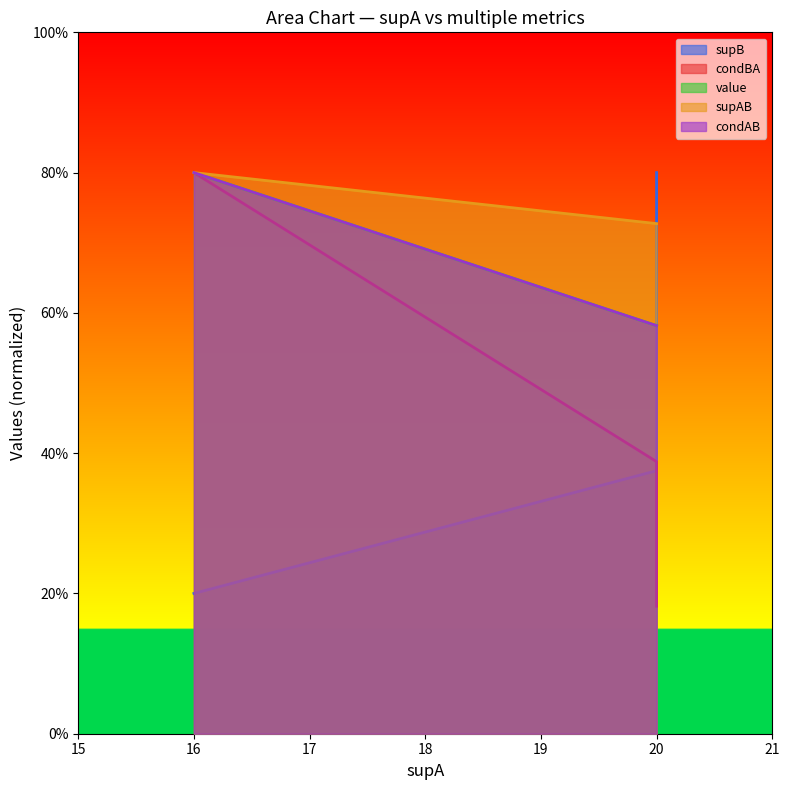

Reading right to left, what are all the values shown in this chart?

supB: 20=80.0	20=37.5	16=20.0
condBA: 20=18.2	20=38.8	16=80.0
value: 20=58.2	20=58.2	16=80.0
supAB: 20=72.7	20=72.7	16=80.0
condAB: 20=58.2	20=58.2	16=80.0